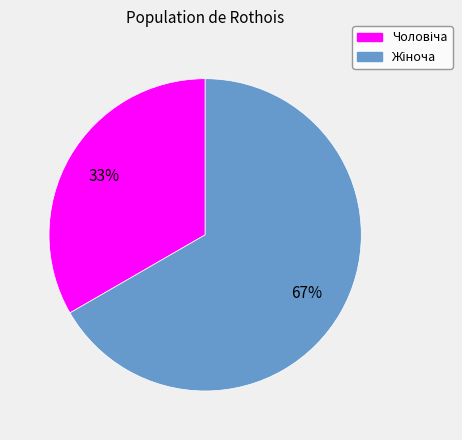

To the nearest percent, what is the average slice percentage?

50%